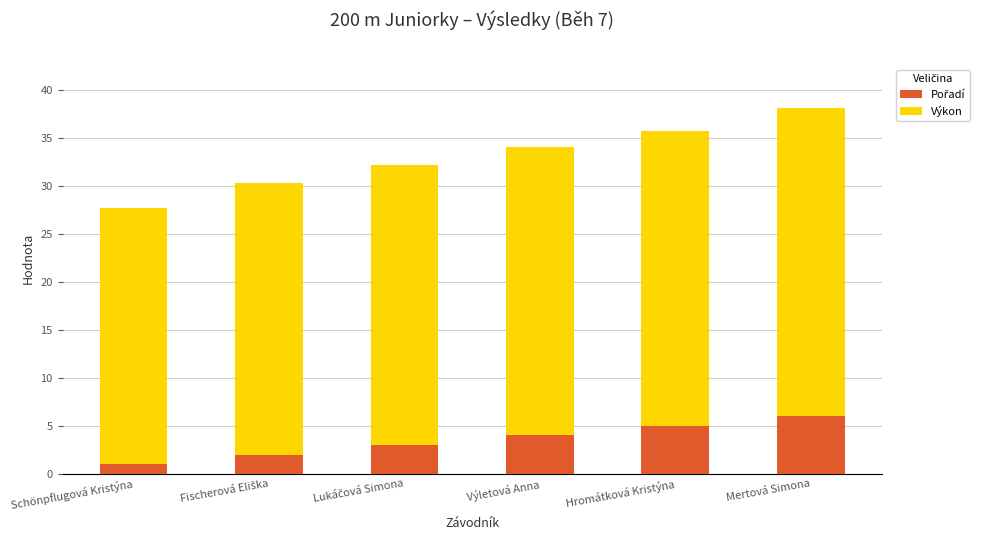

What is the total value across all series at Mertová Simona?

38.1